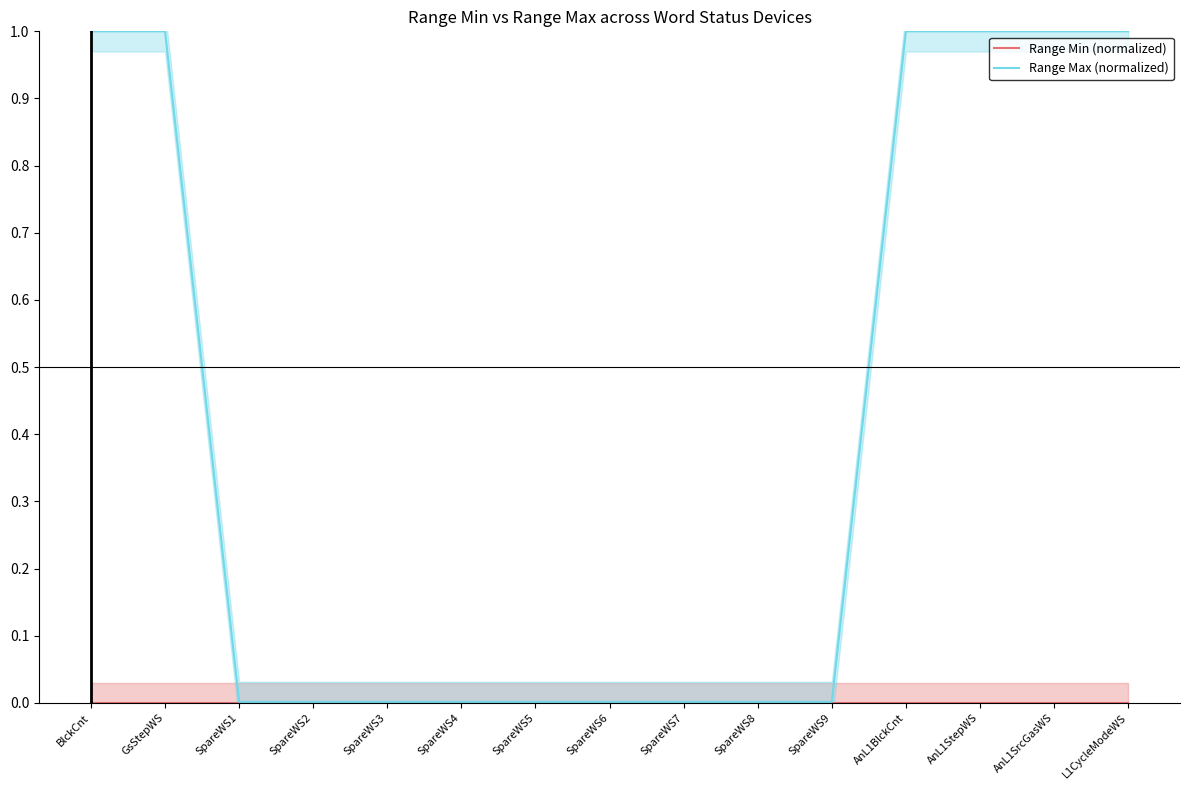

True or false: Range Max (normalized) and Range Min (normalized) cross at least once.

False